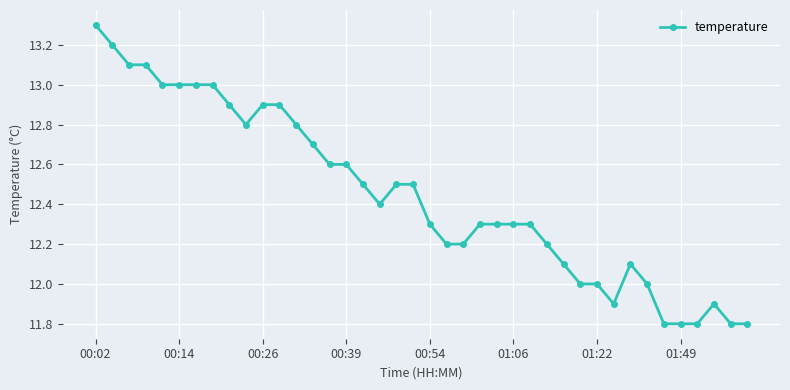

Count the number of data series in this chart.

1